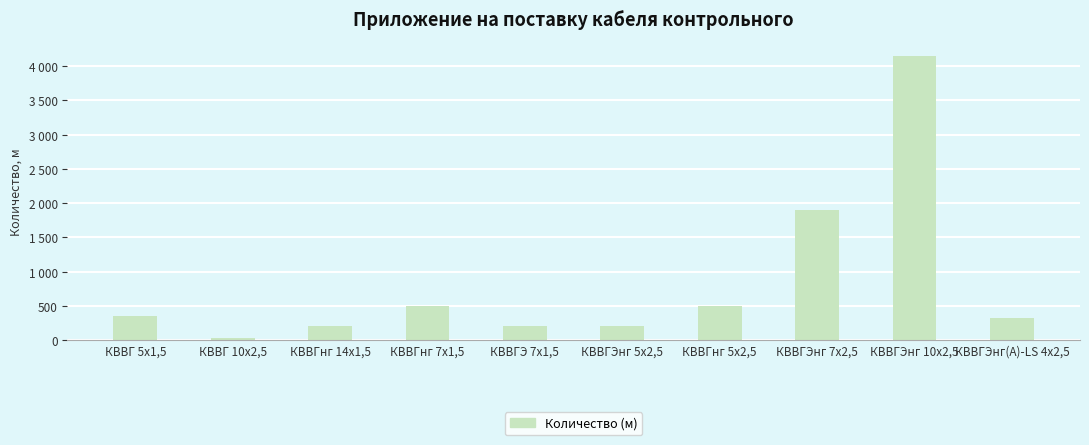

Are the bars horizontal?

No